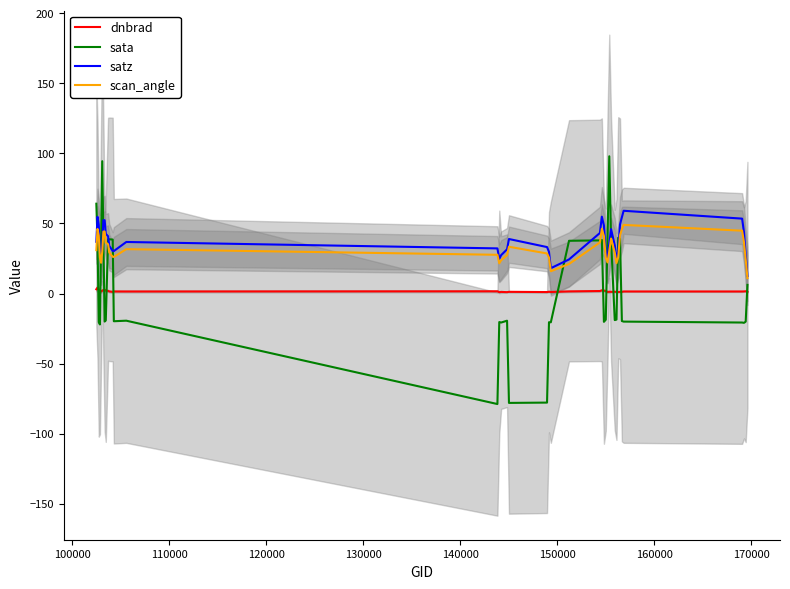

What is the maximum value for scan_angle?

49.0